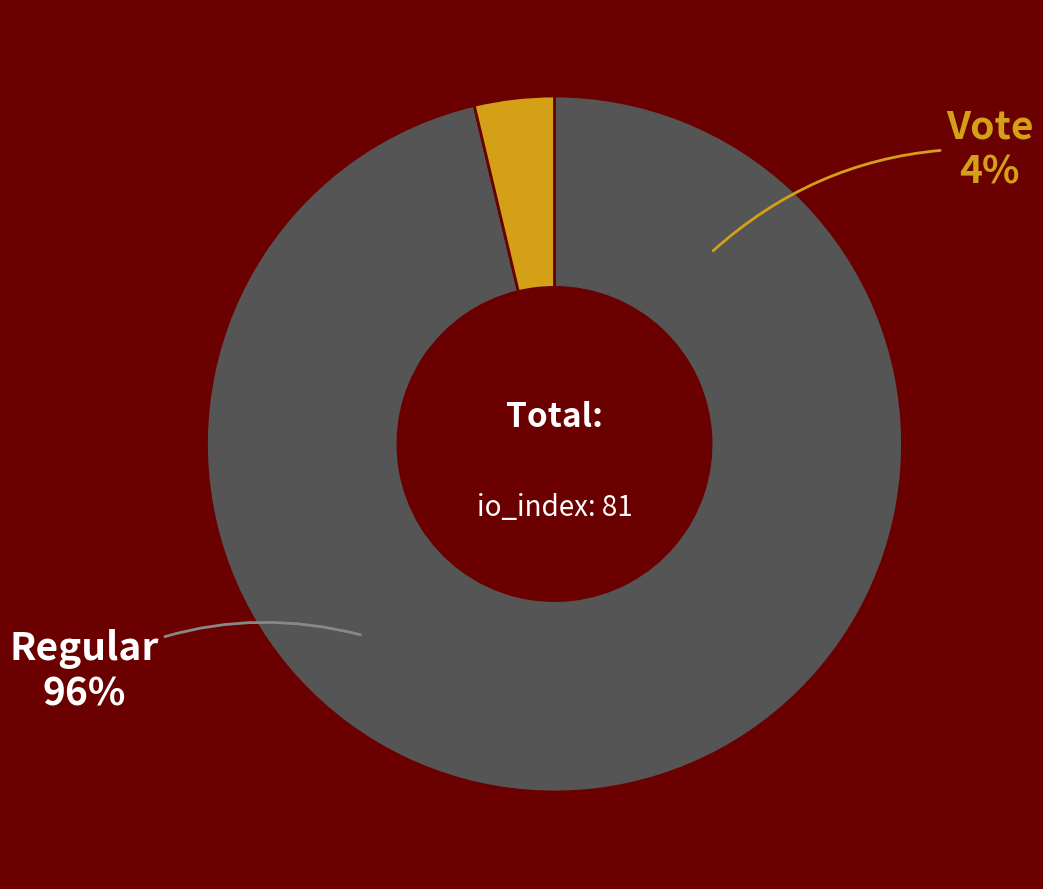

What percentage is the Regular slice, to the nearest percent?

96%